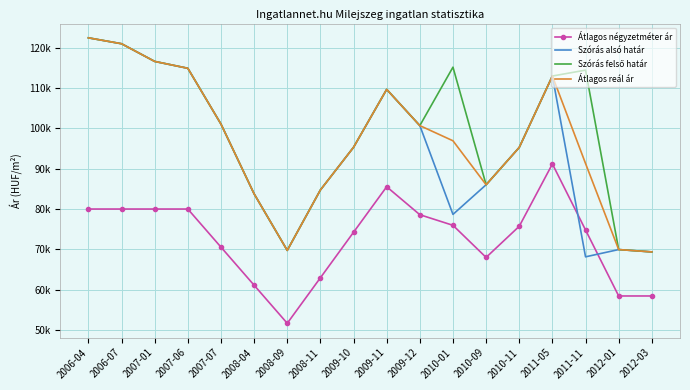

Between 2008-11 and 2010-01, which series saw the biggest shift?

Szórás felső határ